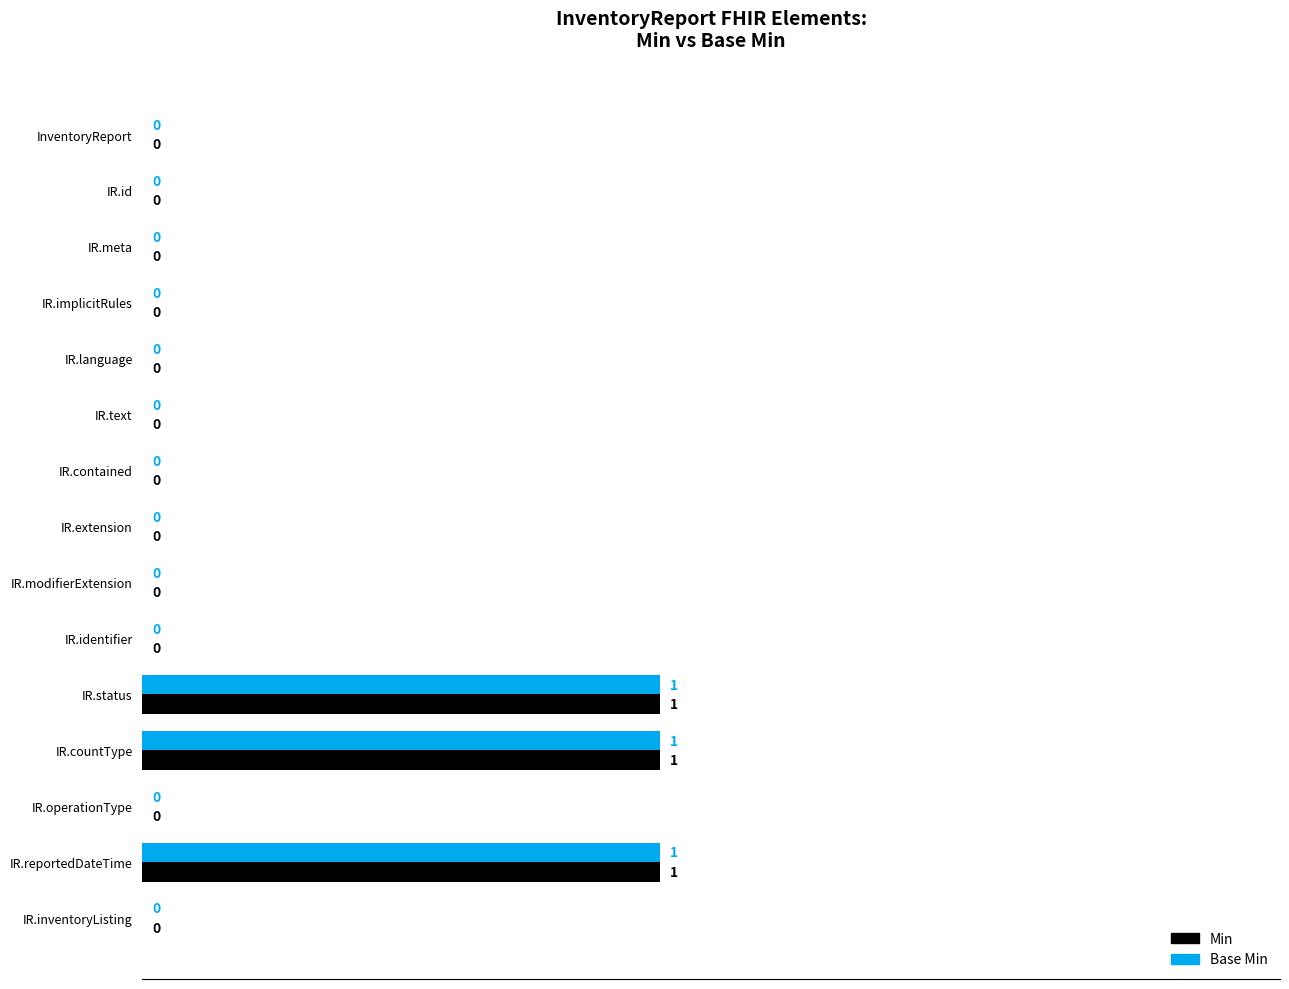

How many Base Min values are between 0 and 1?

15